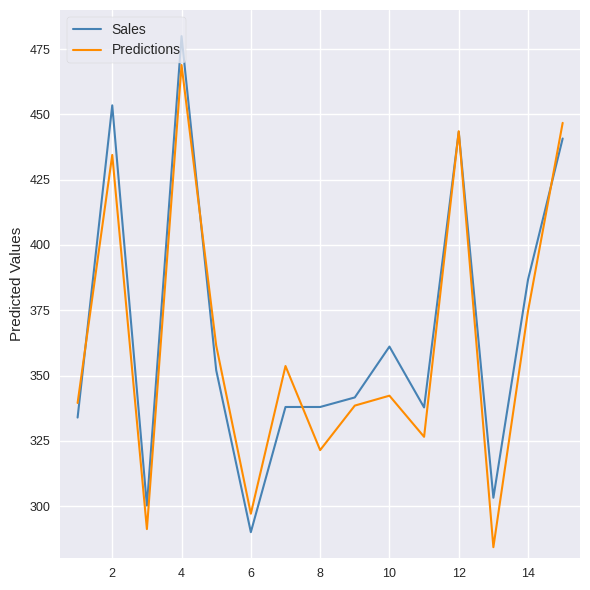

What is the maximum value shown in the chart?

480.0